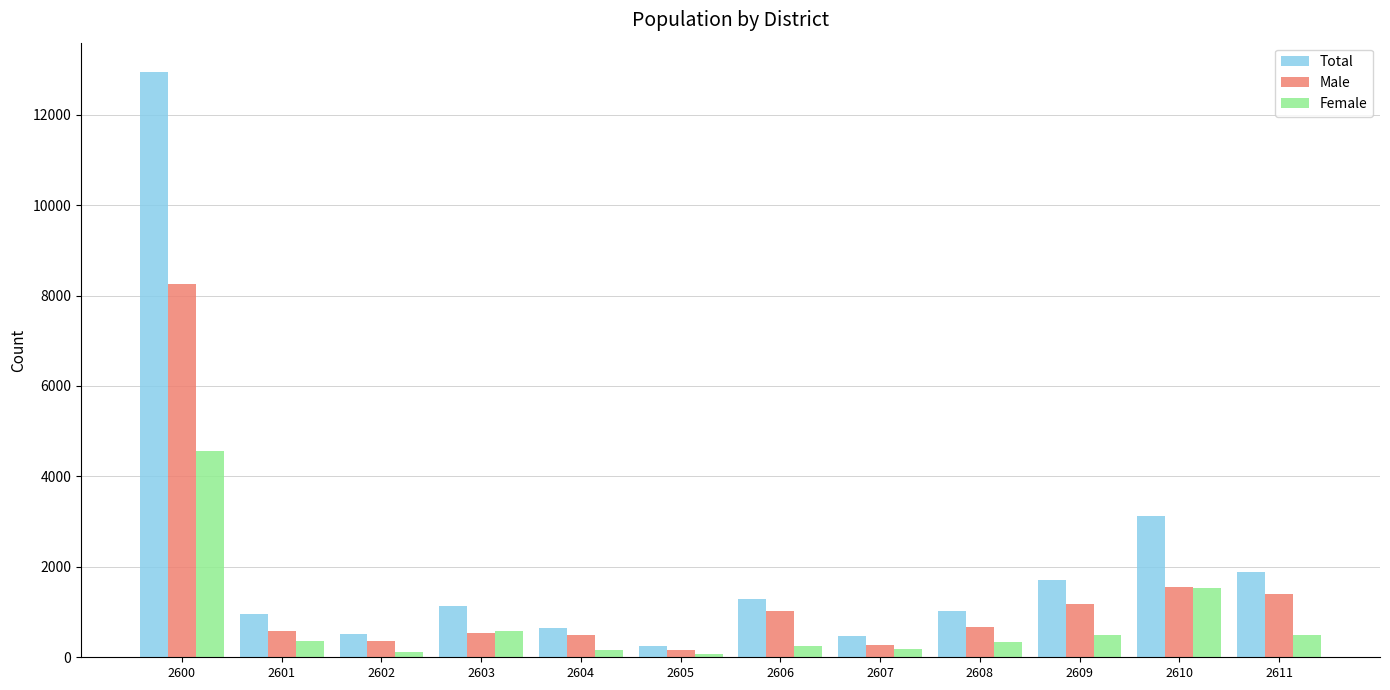

Where is Total nearest to the value 6593?

2610